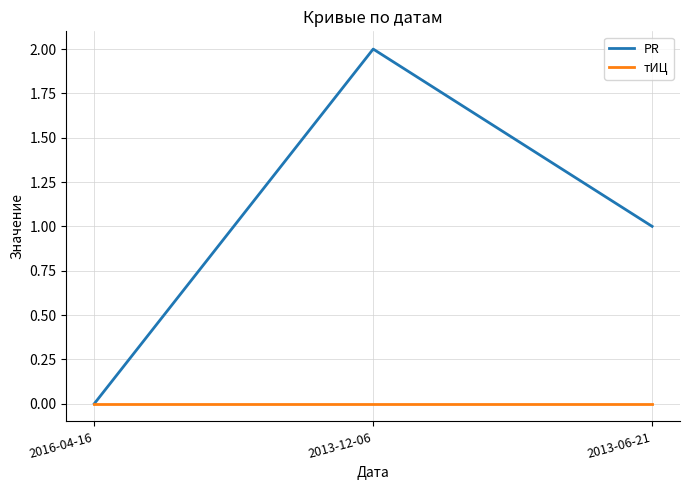

What are all the series names shown in the legend?

PR, тИЦ